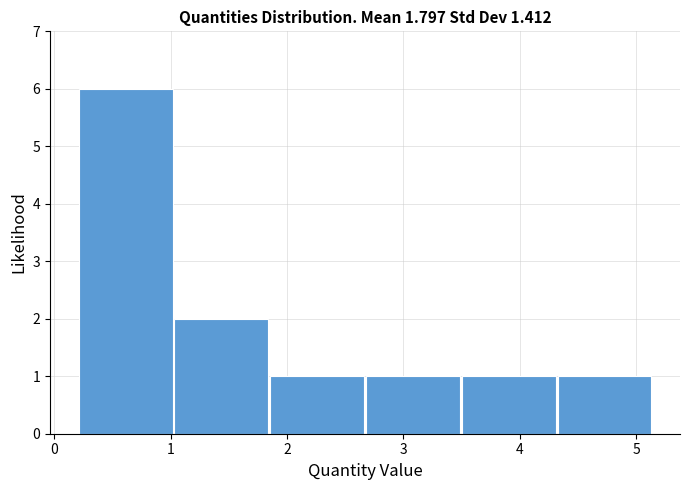

Which range on the x-axis has the tallest bar?

0.2 to 1.0